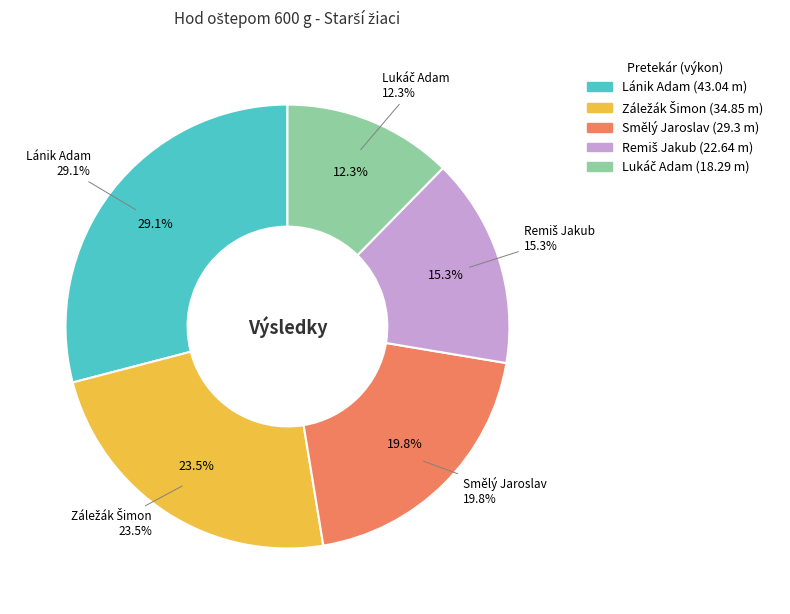

To the nearest percent, what is the difference between the largest and smallest slice percentages?

17%